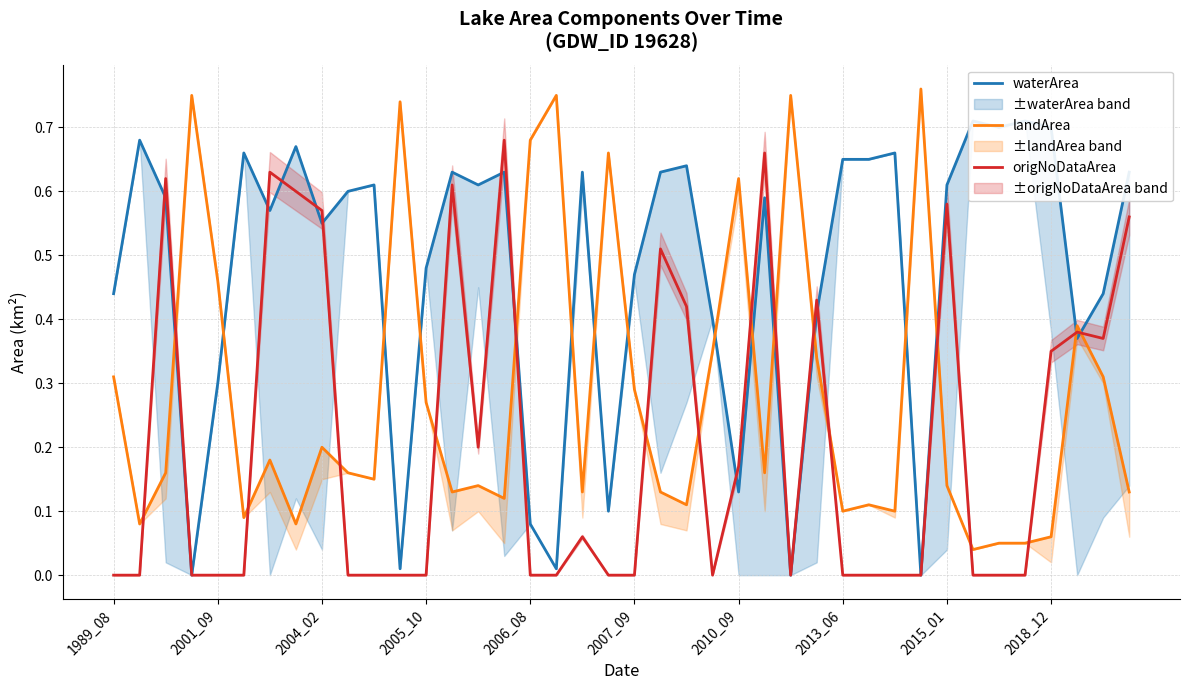

In landArea, how many points are higher than both neighbors (excluding endpoints)?

12